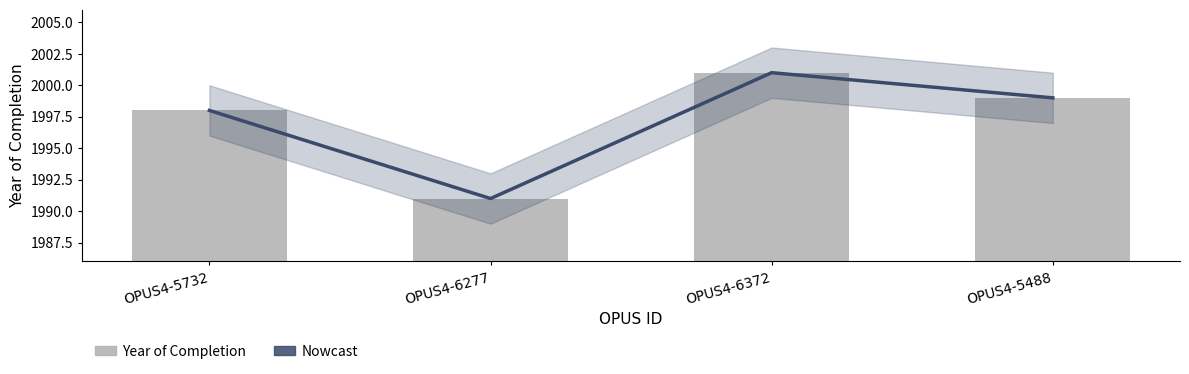

How many groups of bars are there?

4